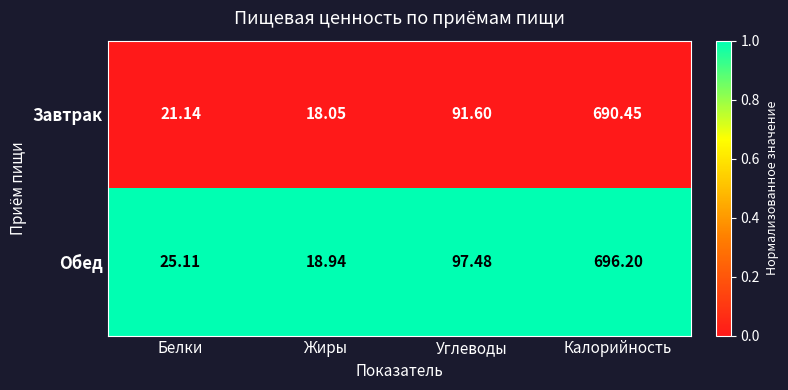

At Жиры, list the series in order from smallest to largest.

Завтрак, Обед